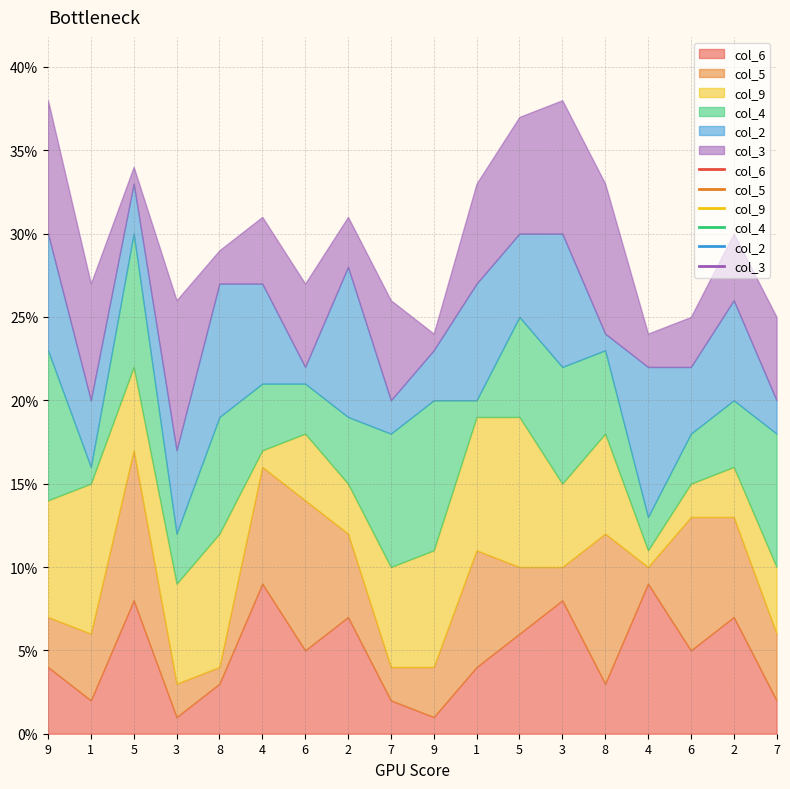

How many times do col_6 and col_9 cross each other?

8